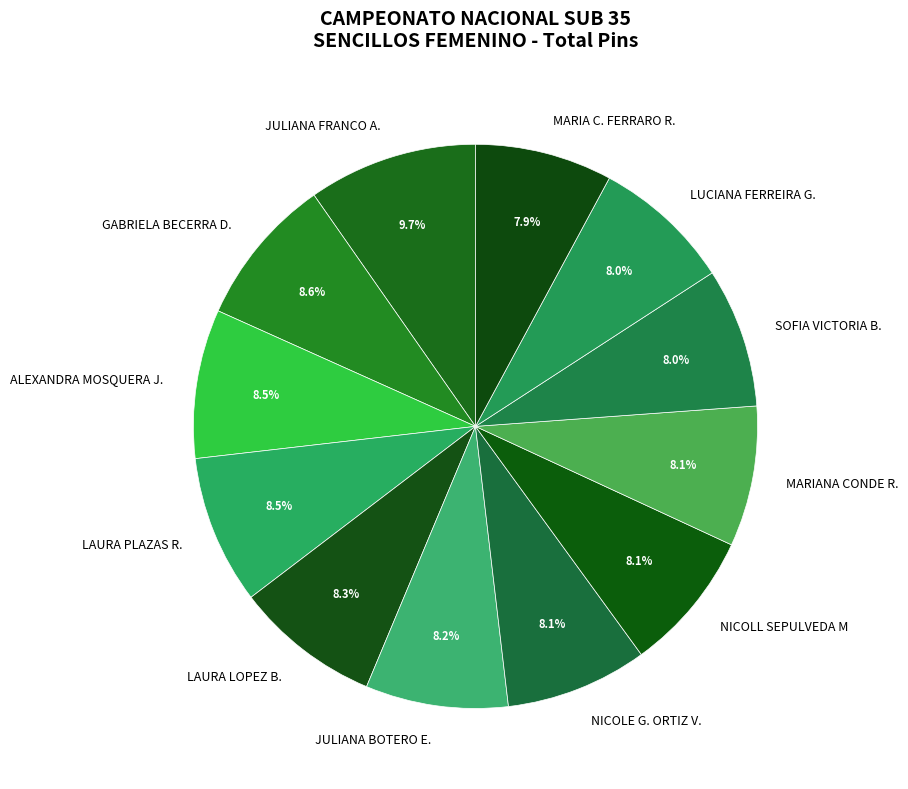

What is the largest slice in the pie chart?

JULIANA FRANCO A.